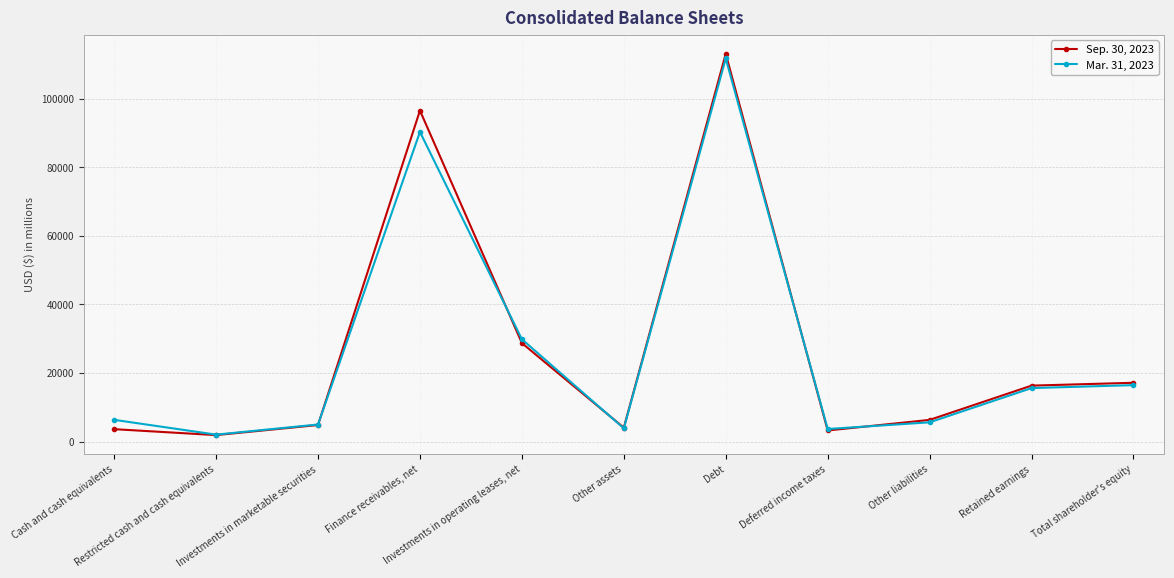

Does the chart display data point markers on the line(s)?

Yes